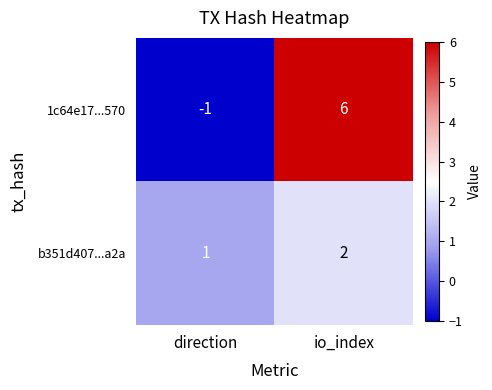

At which category does the chart reach its minimum across all series?

direction